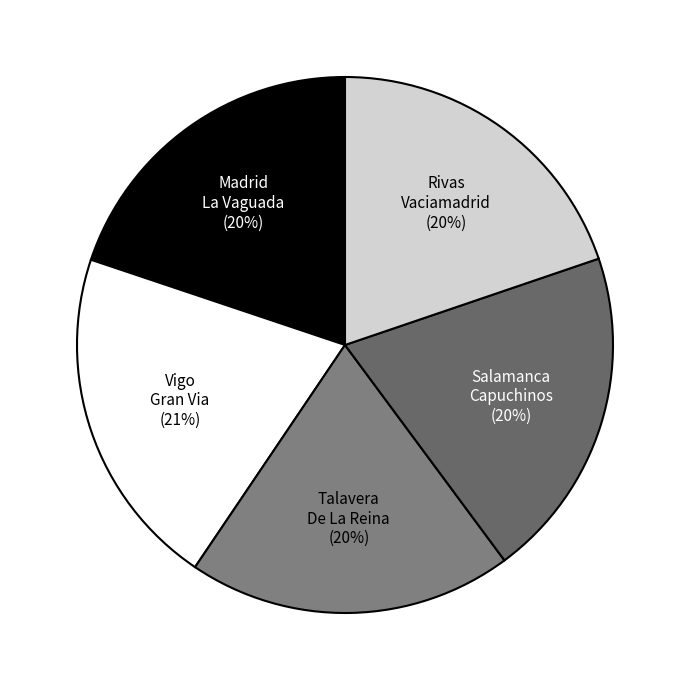

What is the smallest slice in the pie chart?

Talavera De La Reina Los Alfares